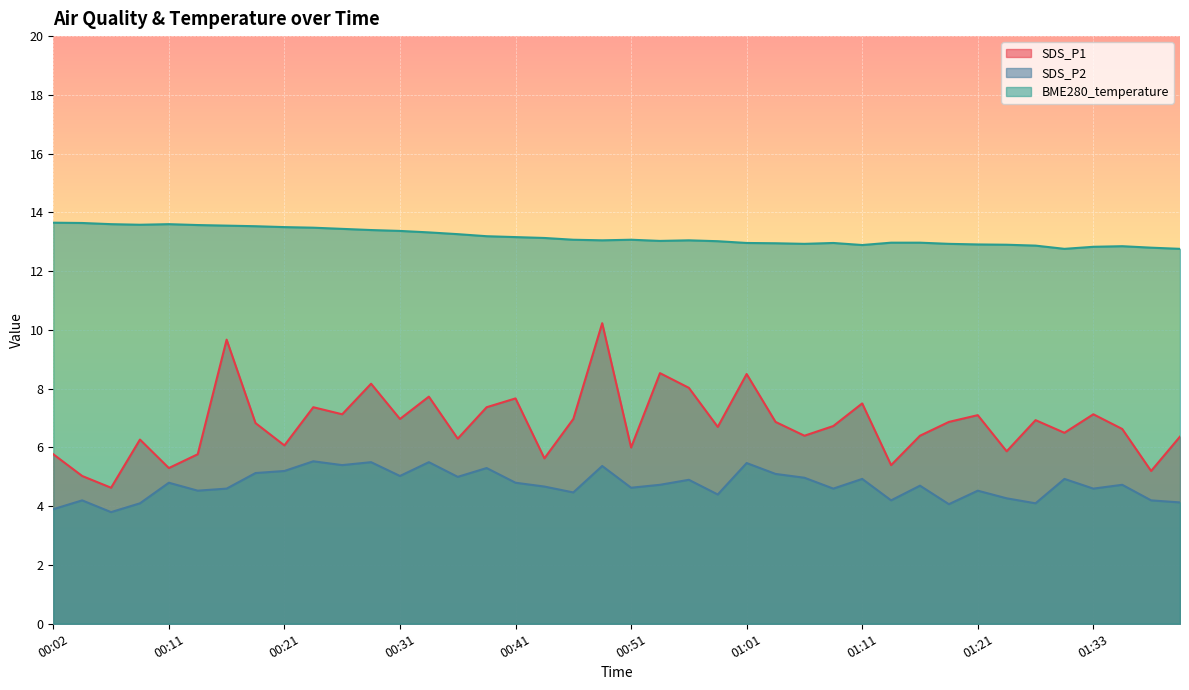

Is it true that SDS_P2 equals 3.0 at 00:36?

False